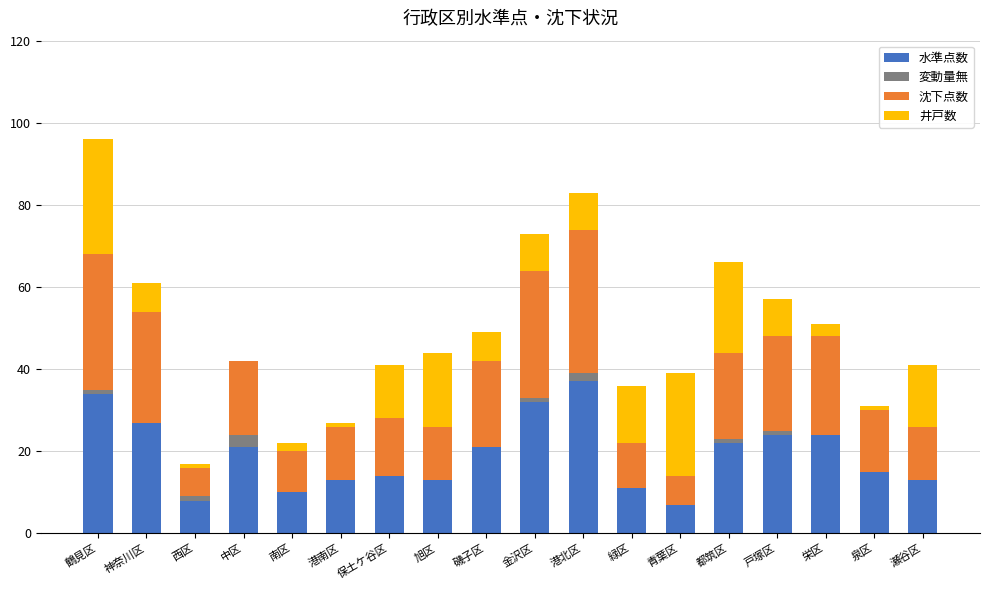

At which category is the sum across all series the highest?

鶴見区